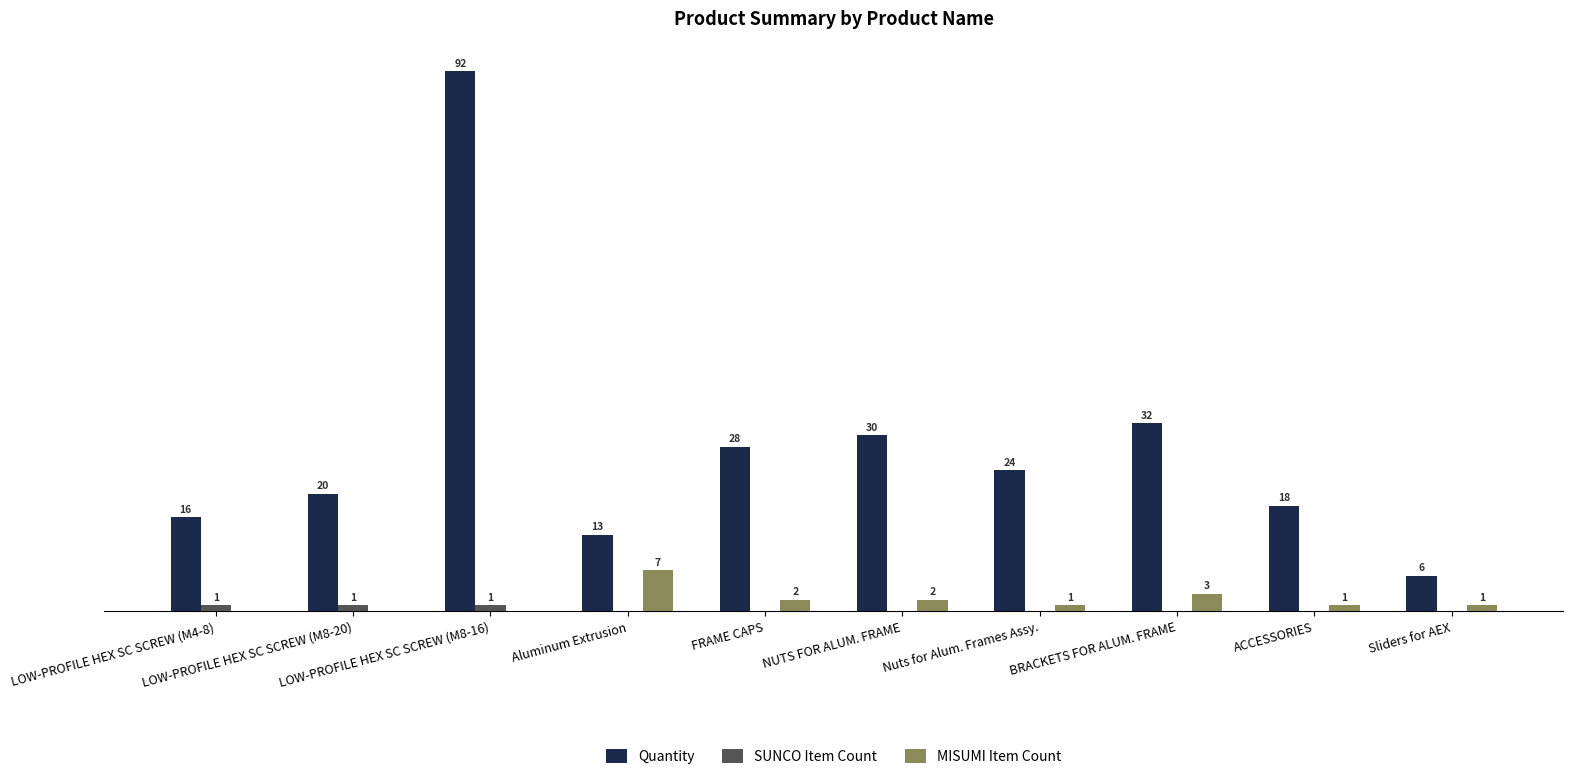

Which series has the largest total across all categories?

Quantity